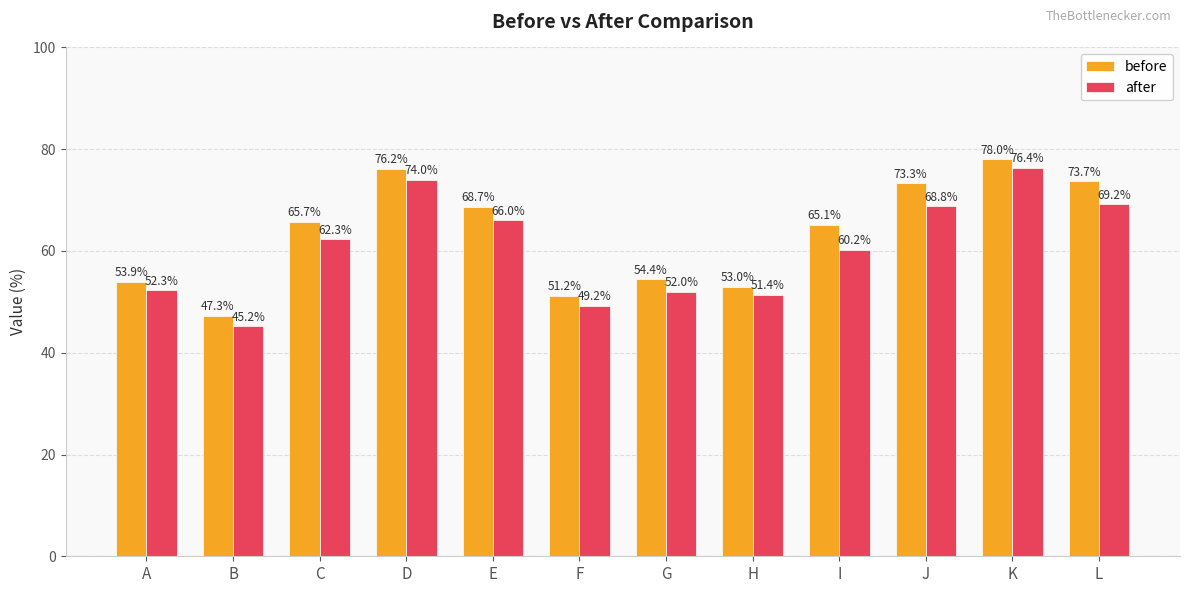

How many categories are shown in the chart?

12